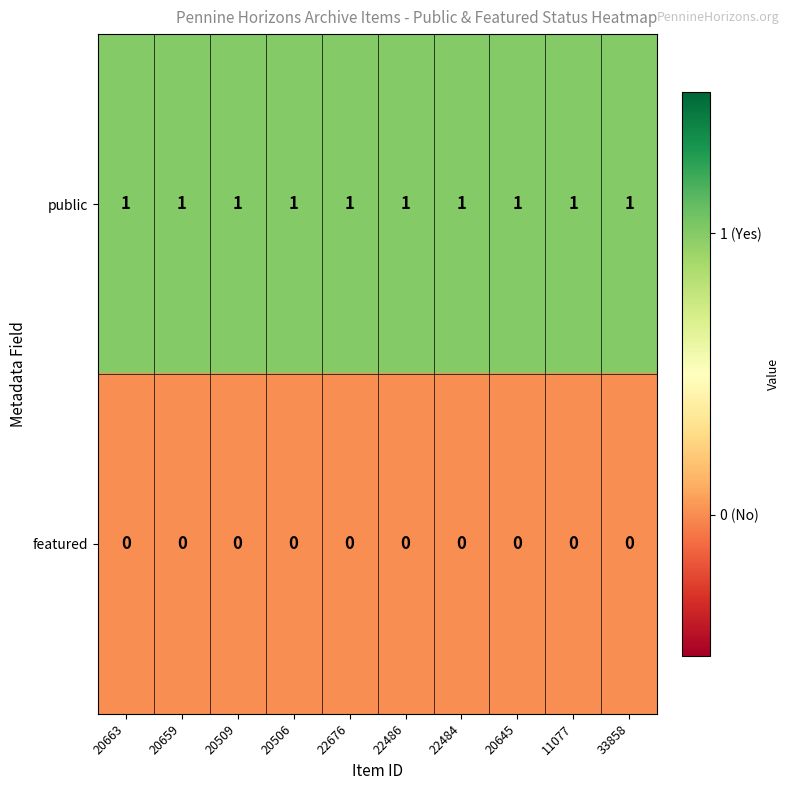

The public series shows 2 at 20509. True or false?

False